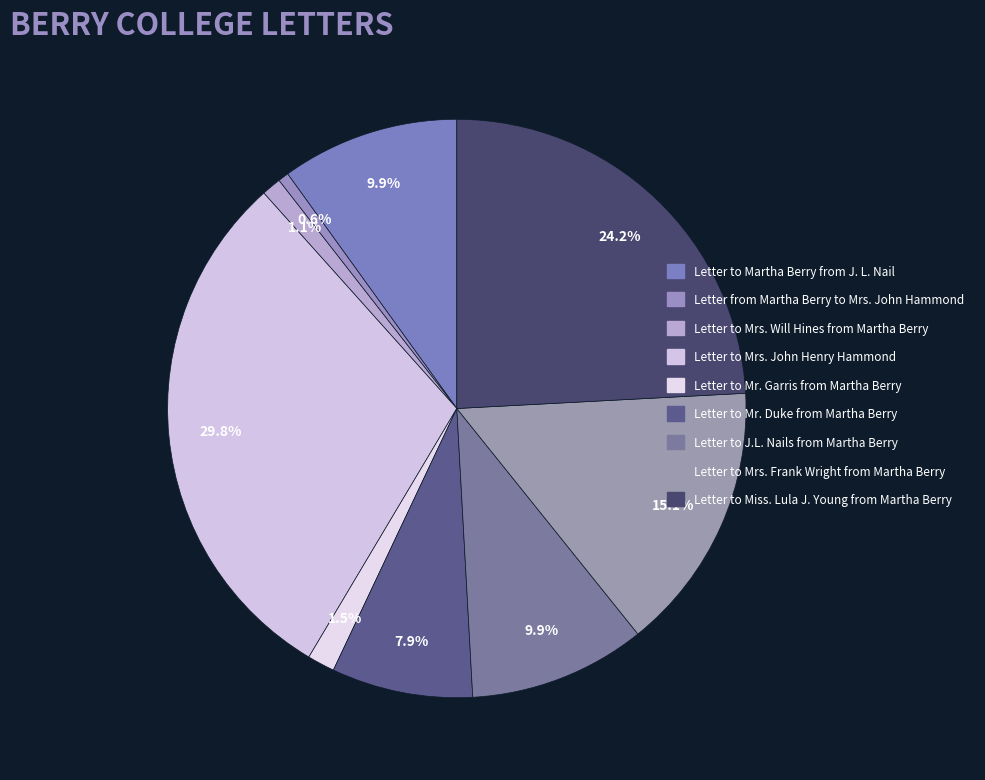

Count the number of slices in the pie.

9